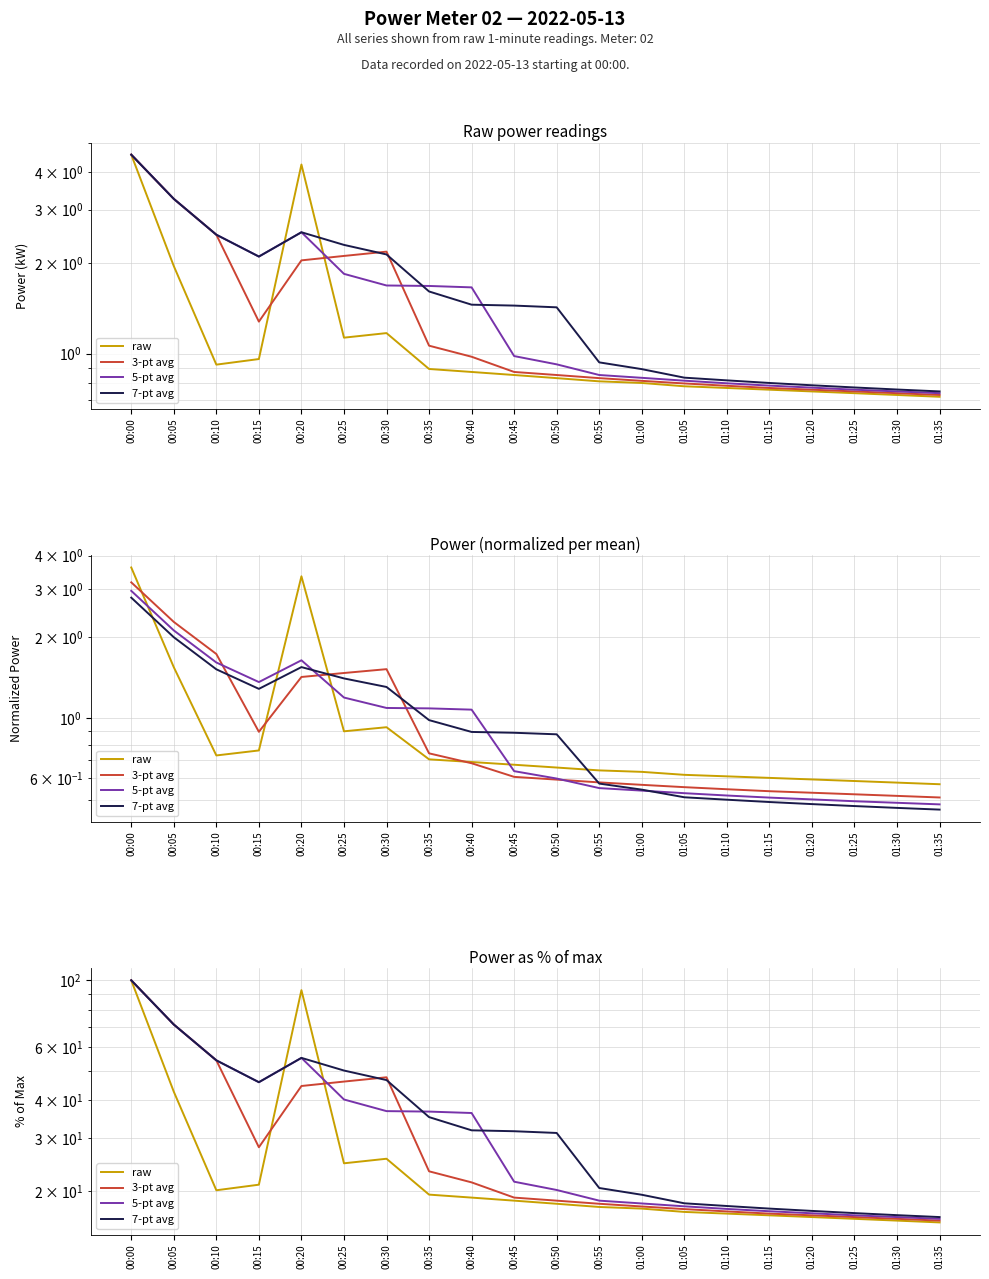

After their last crossing, which series has the higher values: 3-pt avg or raw?

3-pt avg